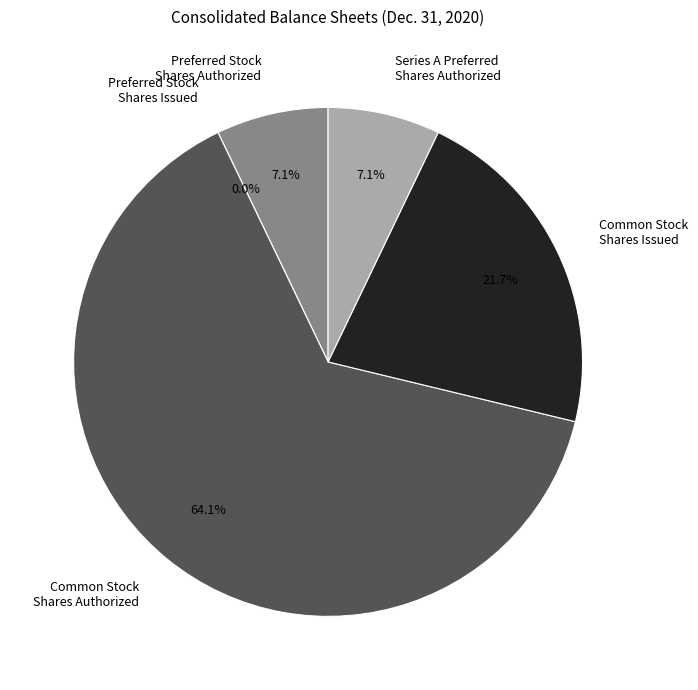

The Preferred Stock
Shares Authorized slice represents 16% of the pie. True or false?

False